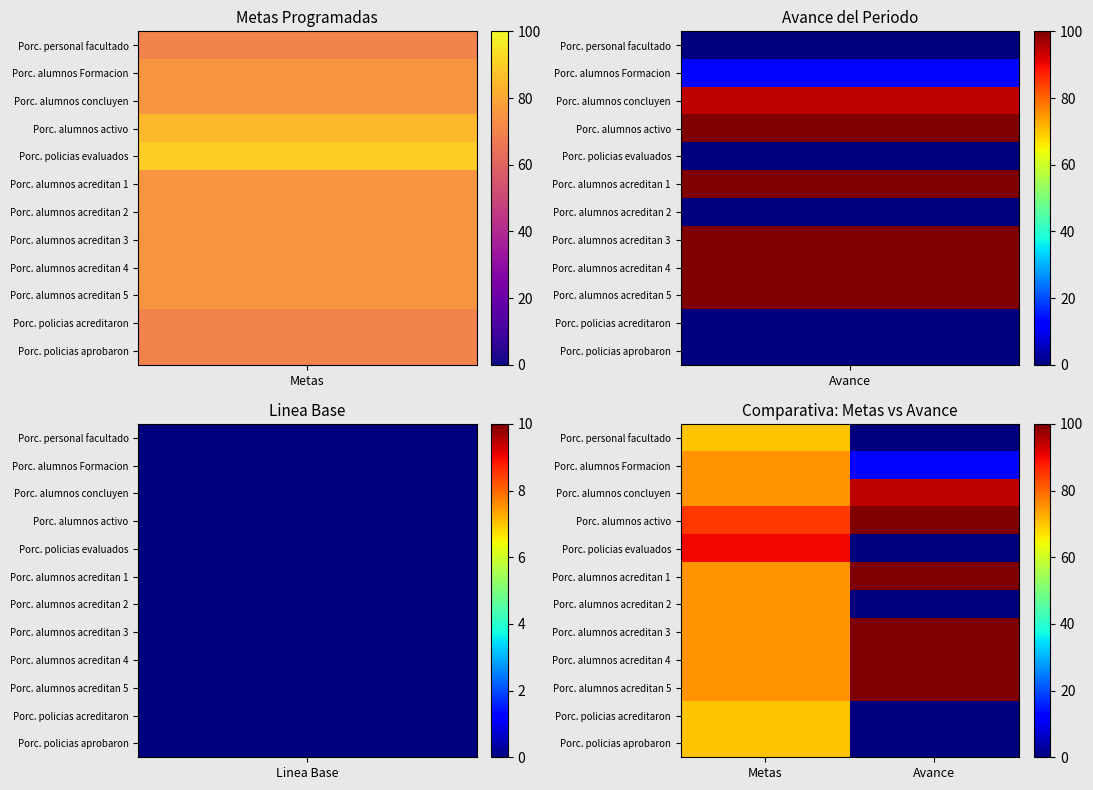

Rank the series by their maximum value, from highest to lowest.

Porc. alumnos activo, Porc. alumnos acreditan 1, Porc. alumnos acreditan 3, Porc. alumnos acreditan 4, Porc. alumnos acreditan 5, Porc. alumnos concluyen, Porc. policias evaluados, Porc. alumnos Formacion, Porc. alumnos acreditan 2, Porc. personal facultado, Porc. policias acreditaron, Porc. policias aprobaron